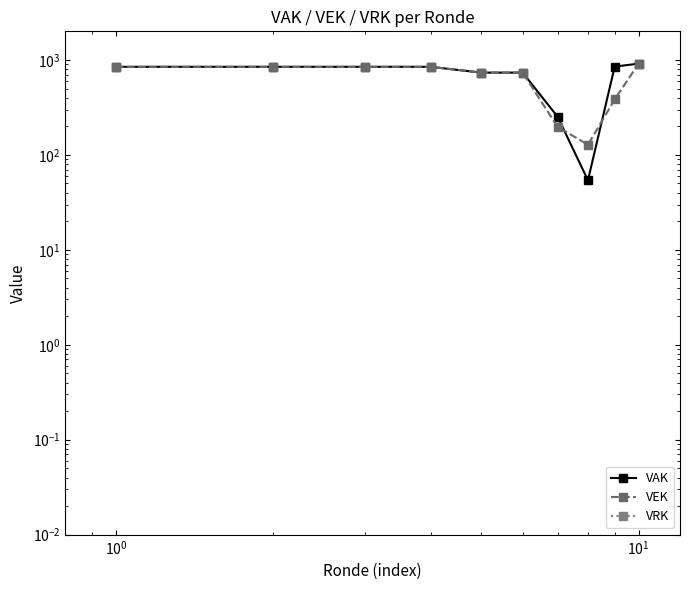

Which series has the widest spread of values?

VAK